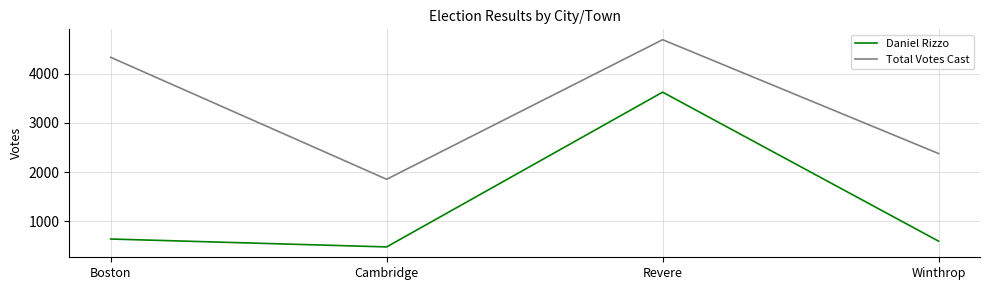

True or false: Daniel Rizzo and Total Votes Cast cross at least once.

False